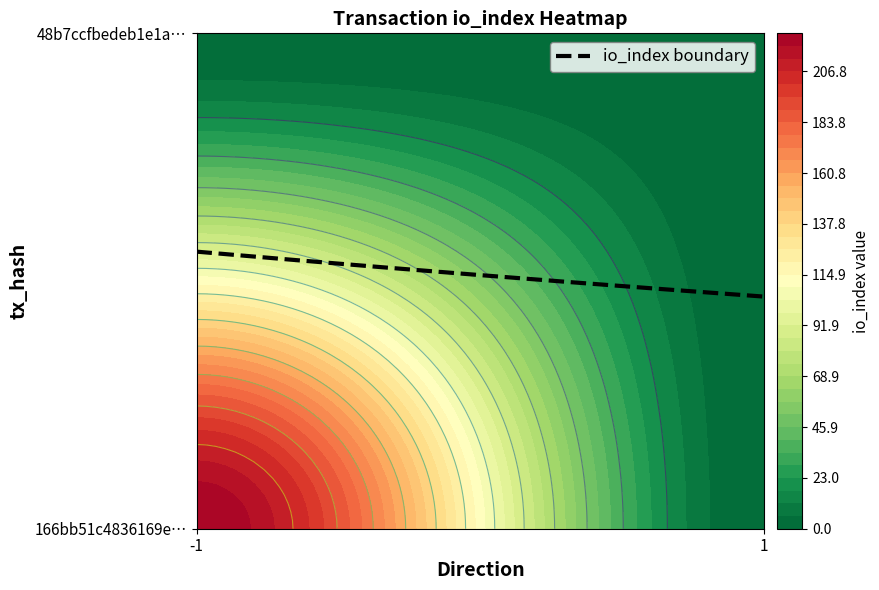

Rank the series at -1 from highest to lowest value.

166bb51c4836169e6090153814ca4a5cb2fd6d9, 48b7ccfbedeb1e1a5eacfc148e15bf66975a96a